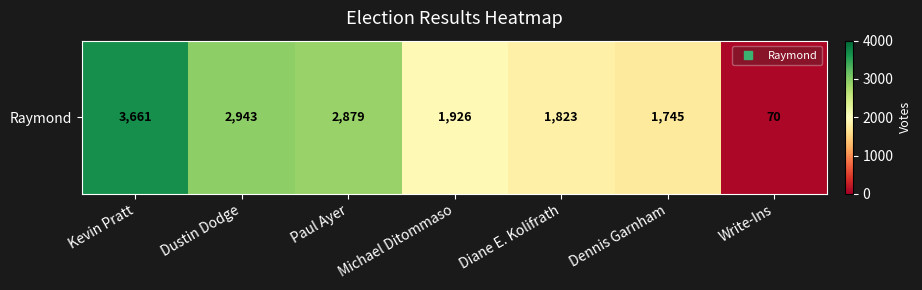

What is the smallest value displayed?

70